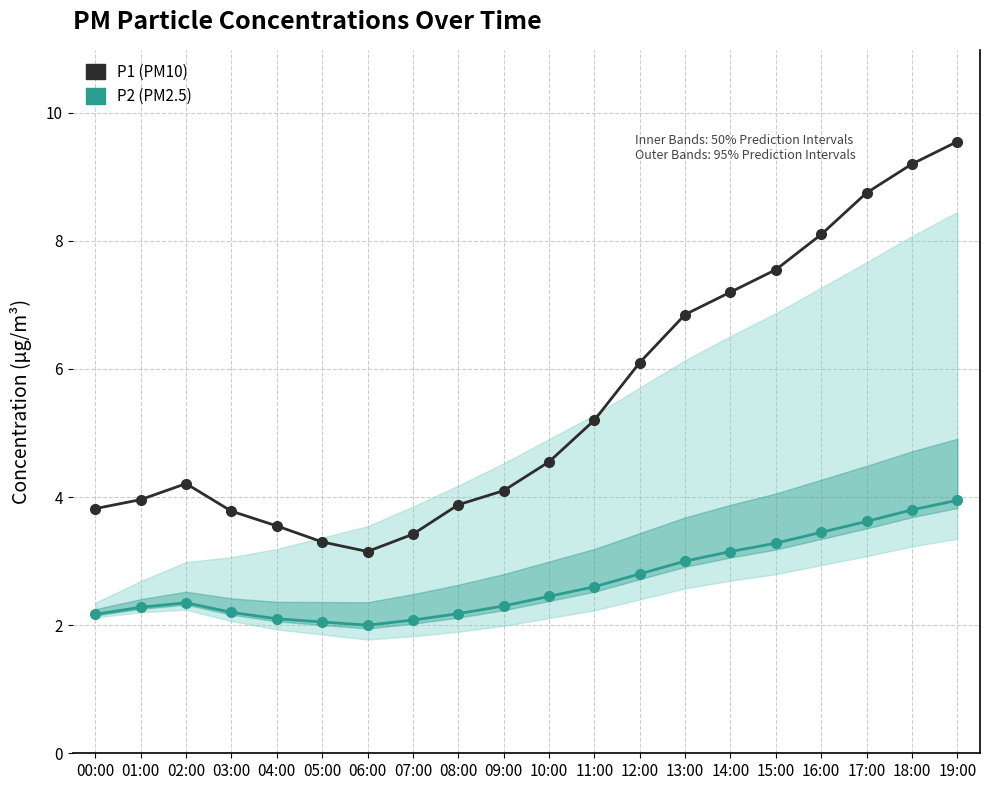

Rank the series by their maximum value, from lowest to highest.

P2 (PM2.5), P1 (PM10)